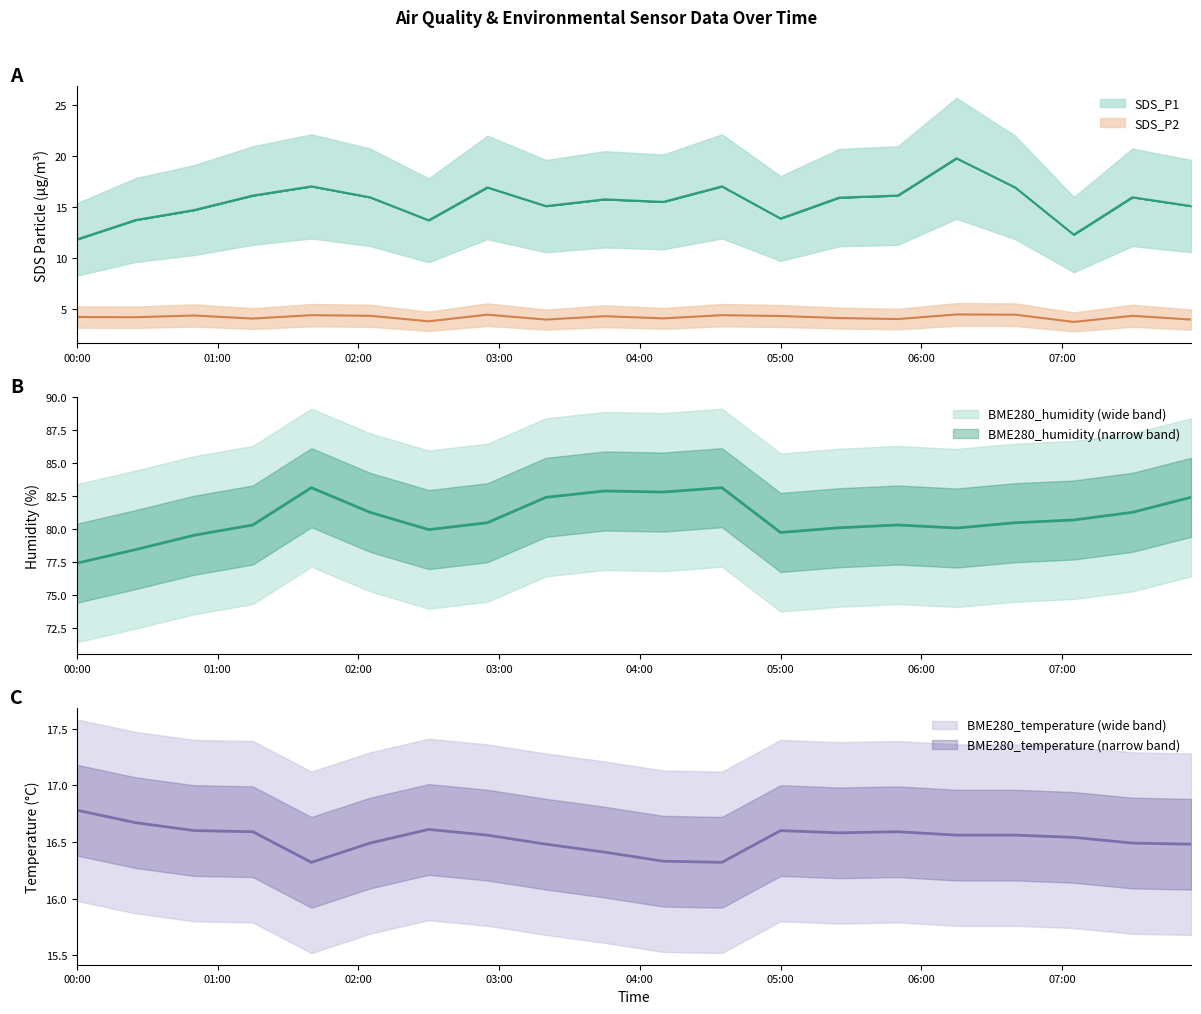

What is the average value of the SDS_P2 series?

4.2